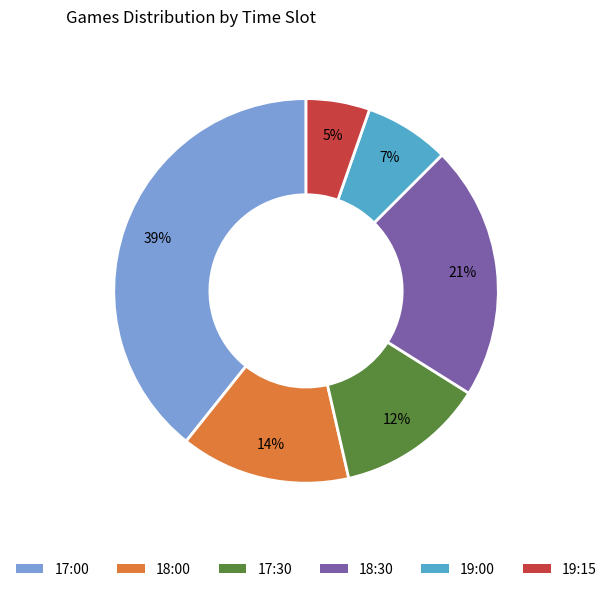

What is the smallest slice in the pie chart?

19:15